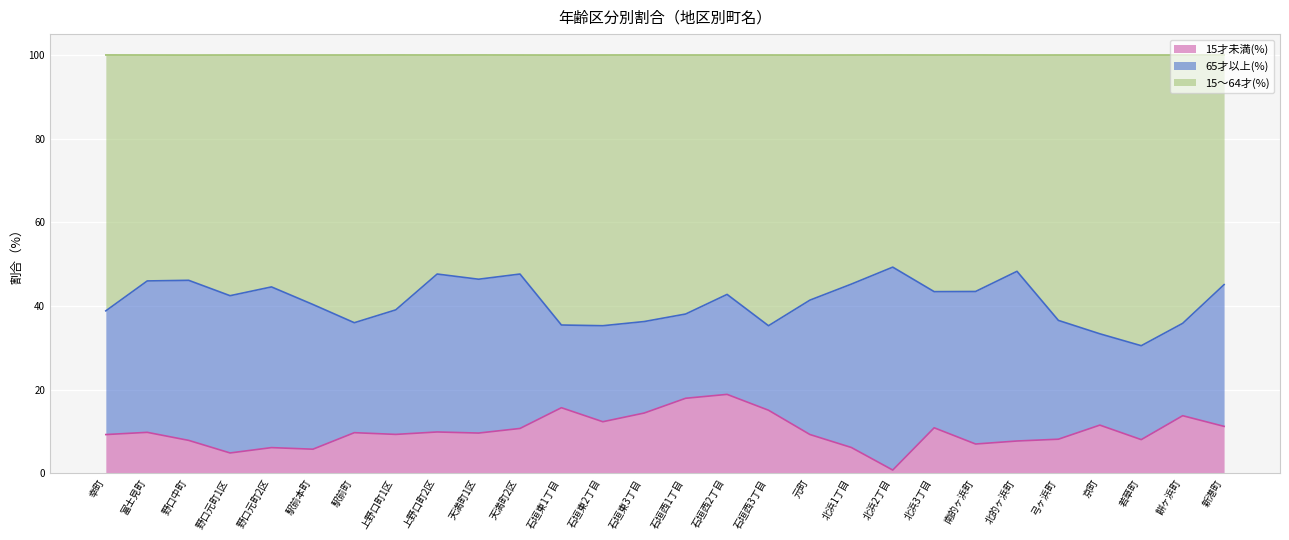

What is the total value across all series at 駅前本町?

100.0